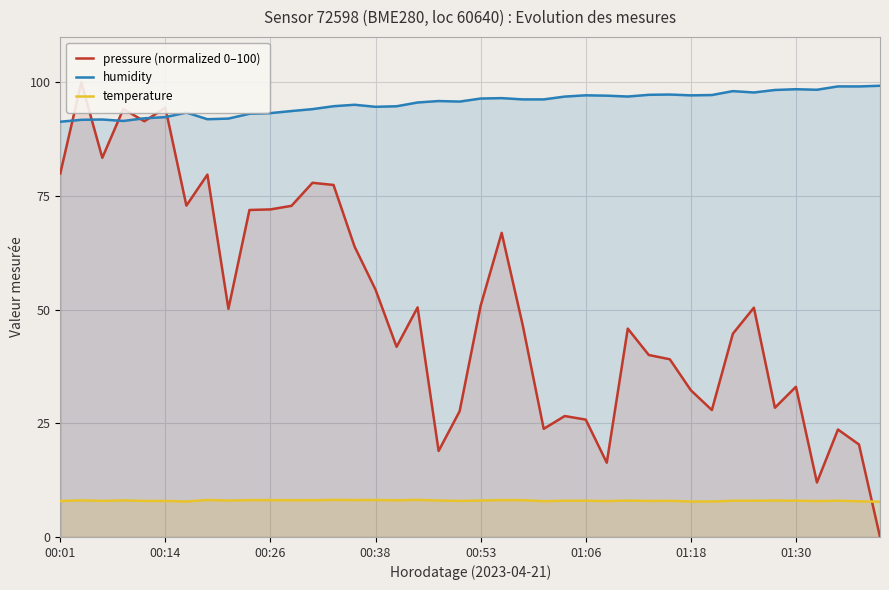

What is the approximate value of temperature at 16?

8.1